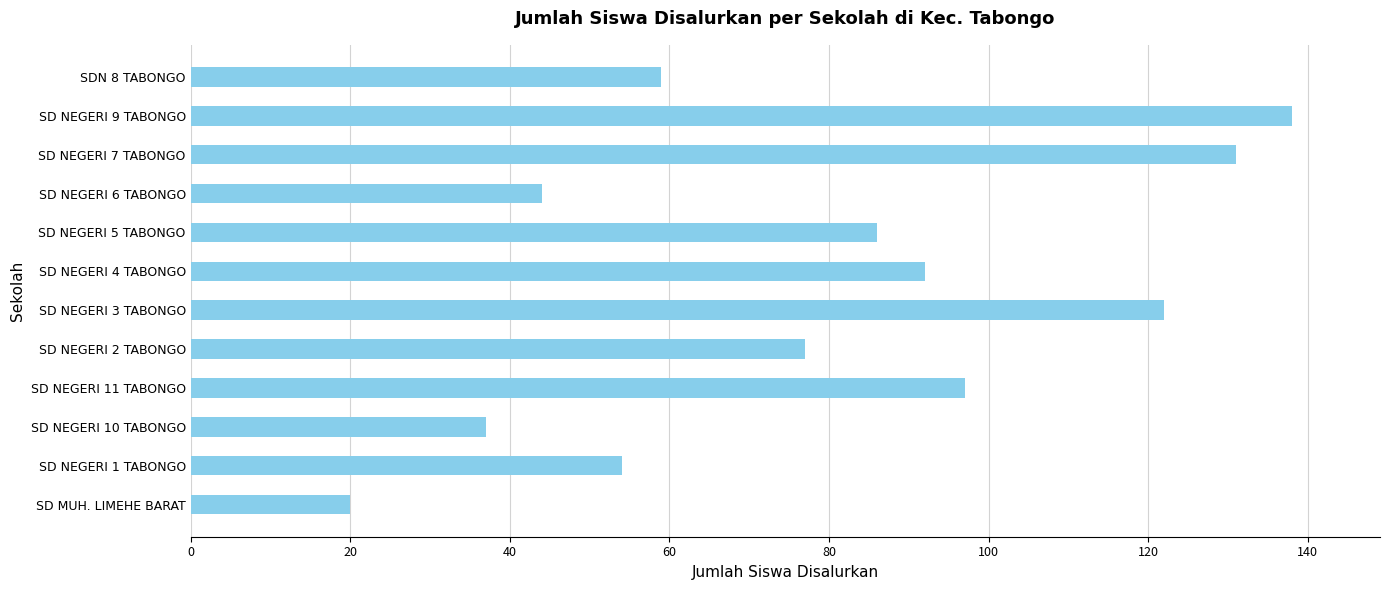

Which has a higher value, SDN 8 TABONGO or SD NEGERI 4 TABONGO?

SD NEGERI 4 TABONGO